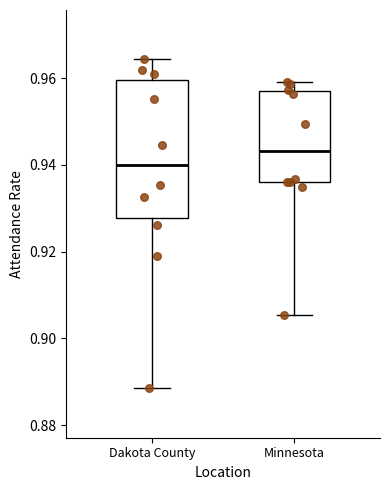

Where does the upper whisker of the box for Minnesota end on the y-axis? The values are not printed on the chart, so give them approximately, as read against the axis.

0.960